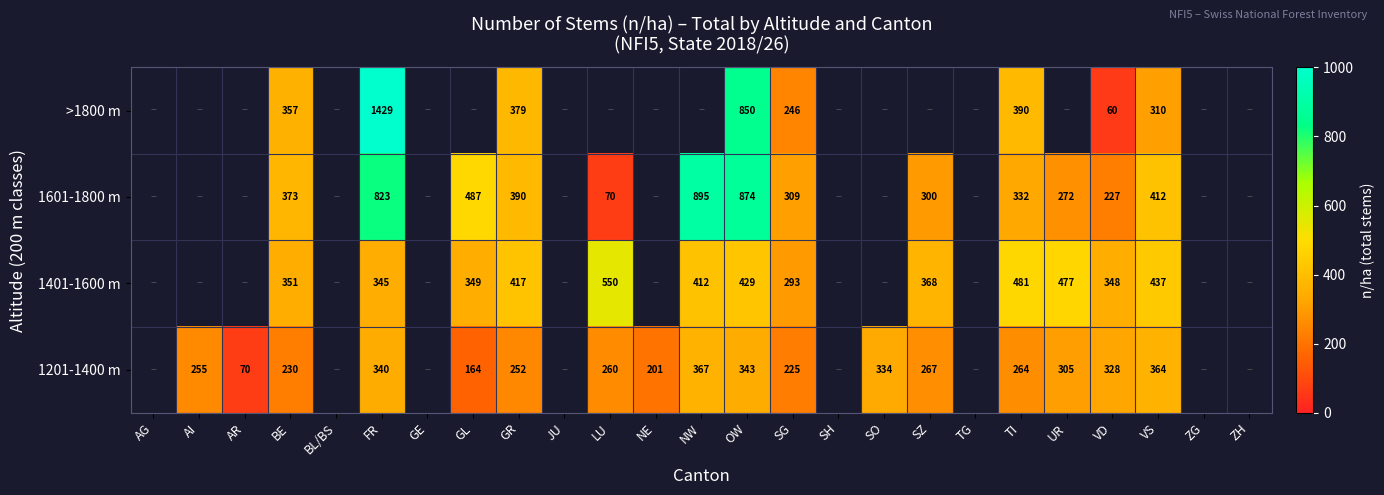

True or false: 1201-1400 m has a value of 164 at GL.

True